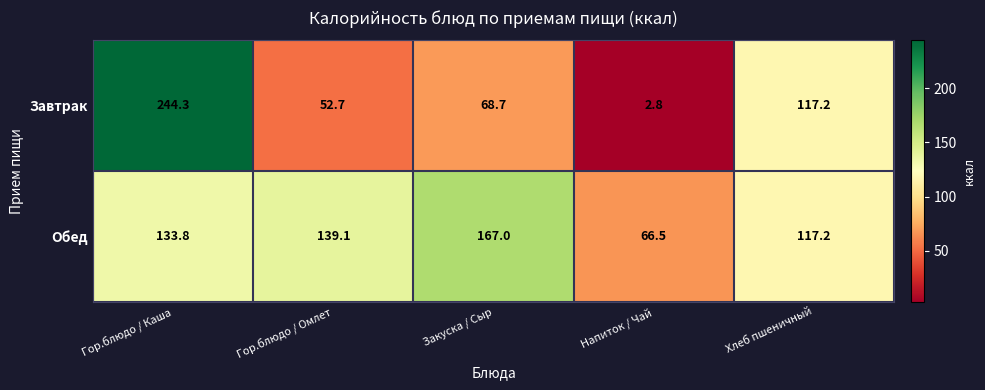

Which series has the widest spread of values?

Завтрак